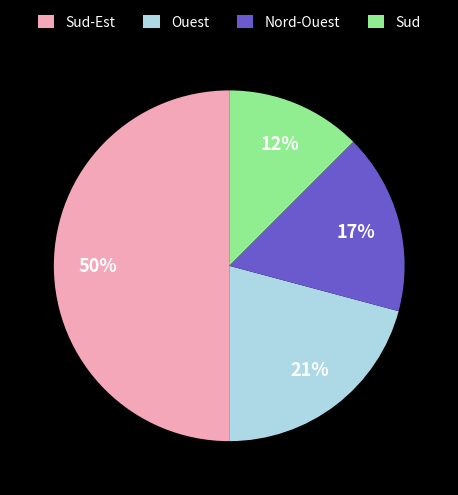

Count the number of slices in the pie.

4